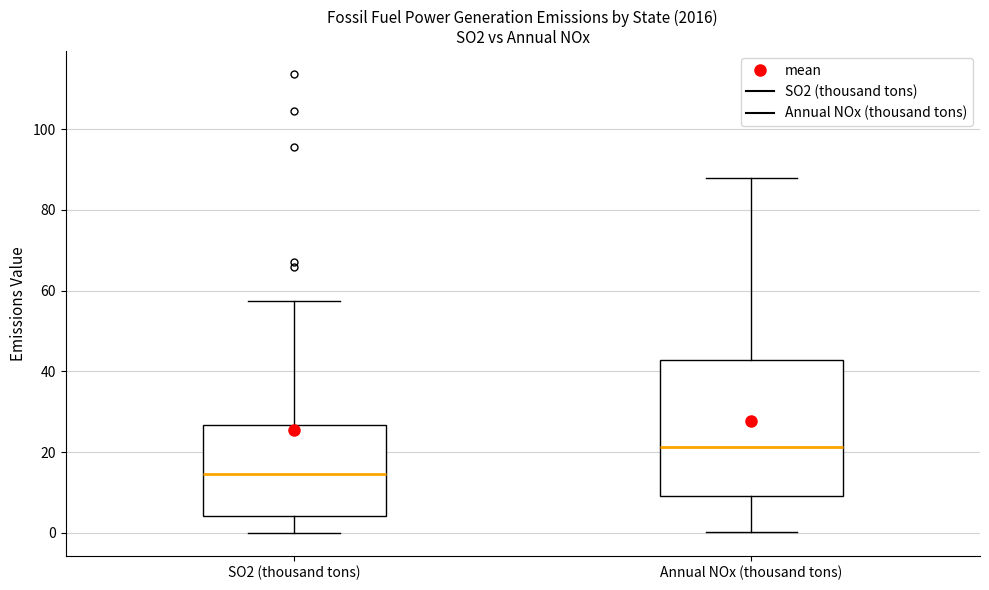

Which box's median line is the highest?

Annual NOx (thousand tons)